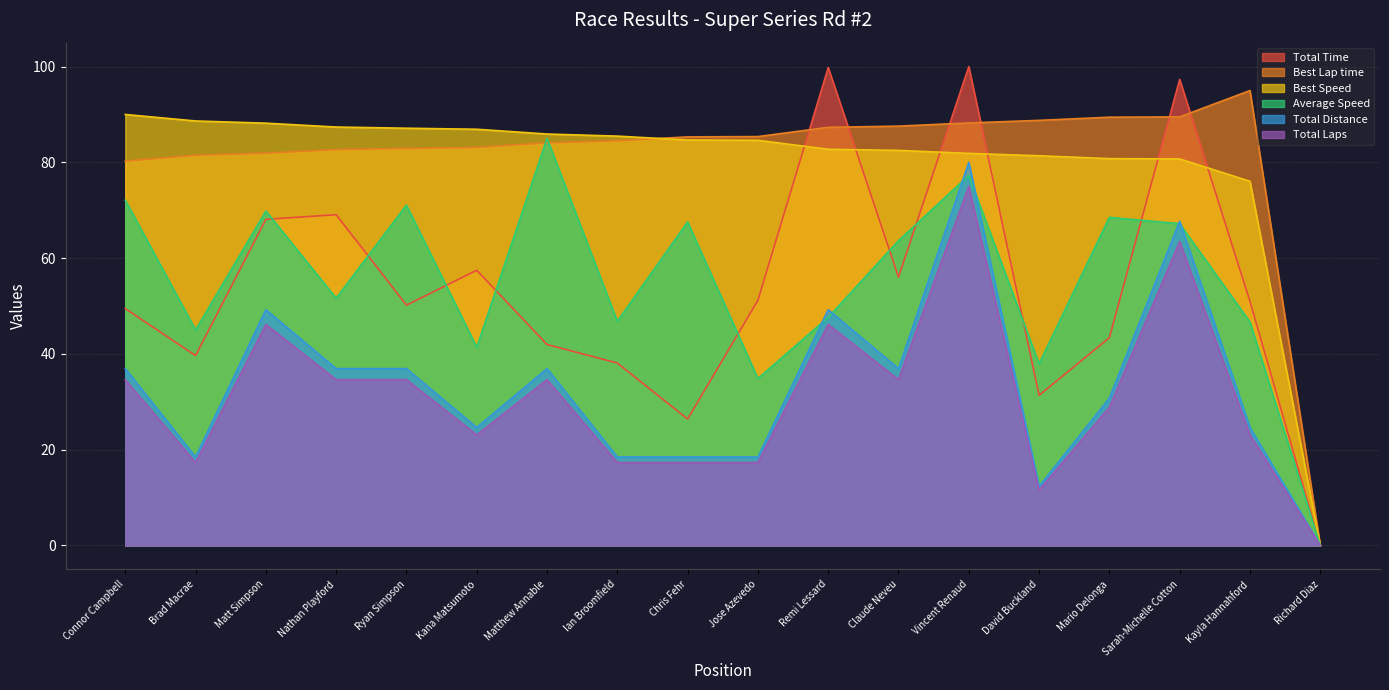

Reading left to right, transcribe all the data shown in this chart.

Total Time: Connor Campbell=49.5	Brad Macrae=39.6	Matt Simpson=68.1	Nathan Playford=69.1	Ryan Simpson=50.2	Kana Matsumoto=57.5	Matthew Annable=42.0	Ian Broomfield=38.1	Chris Fehr=26.4	Jose Azevedo=51.2	Remi Lessard=99.8	Claude Neveu=56.0	Vincent Renaud=100.0	David Buckland=31.3	Mario Delonga=43.4	Sarah-Michelle Cotton=97.3	Kayla Hannahford=51.0	Richard Diaz=0.0
Best Lap time: Connor Campbell=80.3	Brad Macrae=81.5	Matt Simpson=81.9	Nathan Playford=82.7	Ryan Simpson=82.9	Kana Matsumoto=83.1	Matthew Annable=84.1	Ian Broomfield=84.5	Chris Fehr=85.3	Jose Azevedo=85.4	Remi Lessard=87.3	Claude Neveu=87.6	Vincent Renaud=88.2	David Buckland=88.8	Mario Delonga=89.4	Sarah-Michelle Cotton=89.5	Kayla Hannahford=95.0	Richard Diaz=0.0
Best Speed: Connor Campbell=90.0	Brad Macrae=88.6	Matt Simpson=88.2	Nathan Playford=87.4	Ryan Simpson=87.1	Kana Matsumoto=86.9	Matthew Annable=85.9	Ian Broomfield=85.5	Chris Fehr=84.7	Jose Azevedo=84.6	Remi Lessard=82.7	Claude Neveu=82.5	Vincent Renaud=81.9	David Buckland=81.4	Mario Delonga=80.8	Sarah-Michelle Cotton=80.7	Kayla Hannahford=76.0	Richard Diaz=0.0
Average Speed: Connor Campbell=72.1	Brad Macrae=45.0	Matt Simpson=69.8	Nathan Playford=51.6	Ryan Simpson=71.1	Kana Matsumoto=41.4	Matthew Annable=85.0	Ian Broomfield=46.8	Chris Fehr=67.6	Jose Azevedo=34.8	Remi Lessard=47.6	Claude Neveu=63.6	Vincent Renaud=77.3	David Buckland=37.9	Mario Delonga=68.5	Sarah-Michelle Cotton=67.2	Kayla Hannahford=46.7	Richard Diaz=0.0
Total Distance: Connor Campbell=36.9	Brad Macrae=18.5	Matt Simpson=49.2	Nathan Playford=36.9	Ryan Simpson=36.9	Kana Matsumoto=24.6	Matthew Annable=36.9	Ian Broomfield=18.5	Chris Fehr=18.5	Jose Azevedo=18.5	Remi Lessard=49.2	Claude Neveu=36.9	Vincent Renaud=80.0	David Buckland=12.3	Mario Delonga=30.8	Sarah-Michelle Cotton=67.7	Kayla Hannahford=24.6	Richard Diaz=0.0
Total Laps: Connor Campbell=34.6	Brad Macrae=17.3	Matt Simpson=46.2	Nathan Playford=34.6	Ryan Simpson=34.6	Kana Matsumoto=23.1	Matthew Annable=34.6	Ian Broomfield=17.3	Chris Fehr=17.3	Jose Azevedo=17.3	Remi Lessard=46.2	Claude Neveu=34.6	Vincent Renaud=75.0	David Buckland=11.5	Mario Delonga=28.8	Sarah-Michelle Cotton=63.5	Kayla Hannahford=23.1	Richard Diaz=0.0